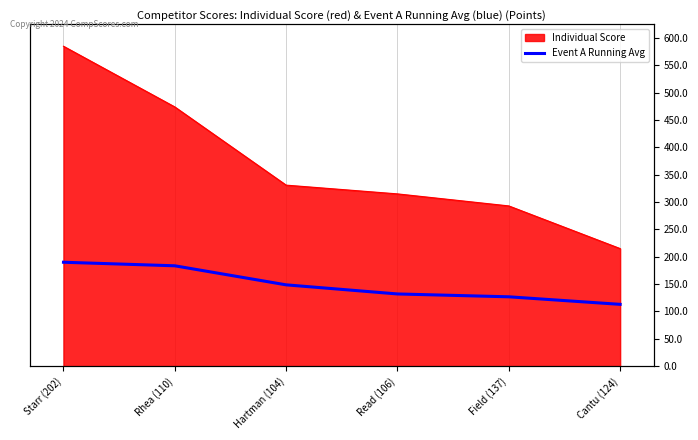

What is the label of the 4th point from the left?

Read (106)